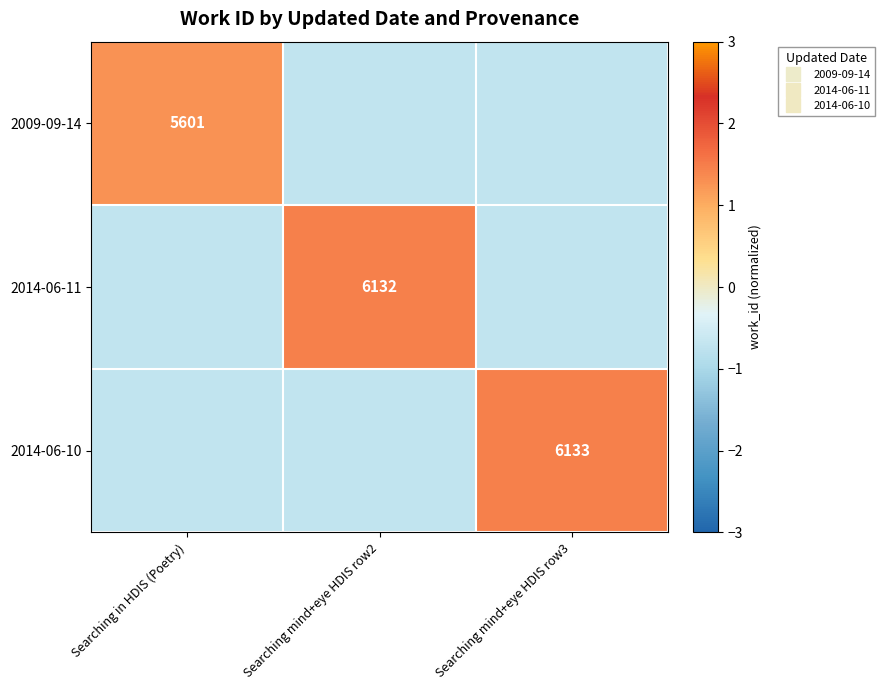

The 2014-06-10 series shows -0.3 at Searching mind+eye HDIS row2. True or false?

False